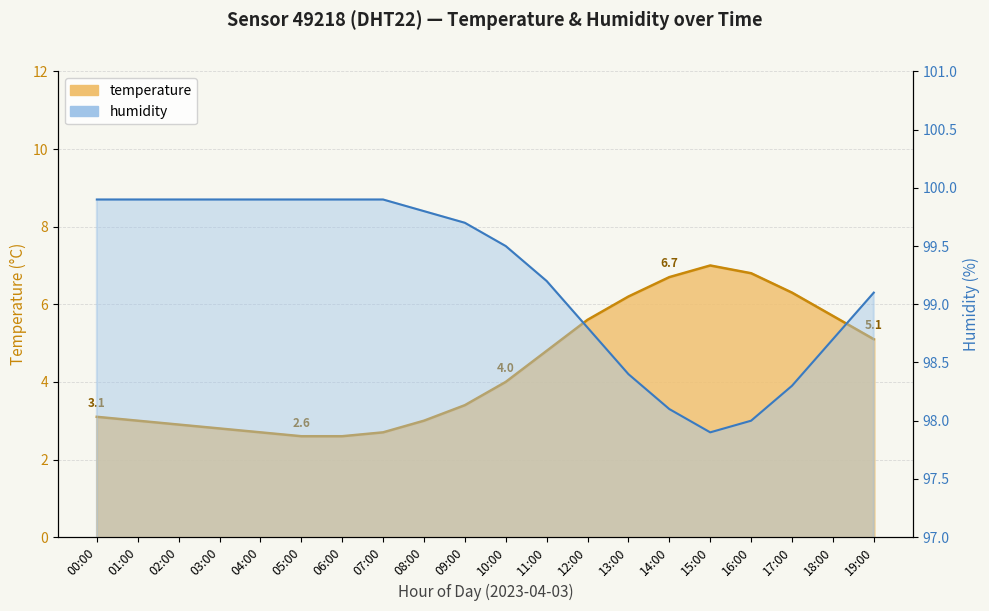

Which series has the largest total across all categories?

humidity